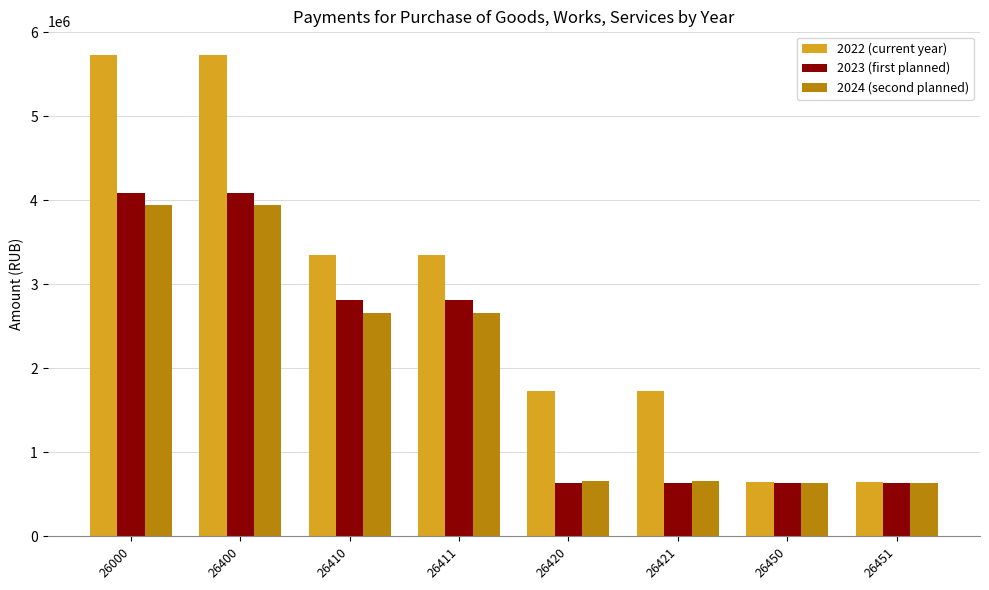

What is the difference between the highest and lowest values at 26000?

1781673.6